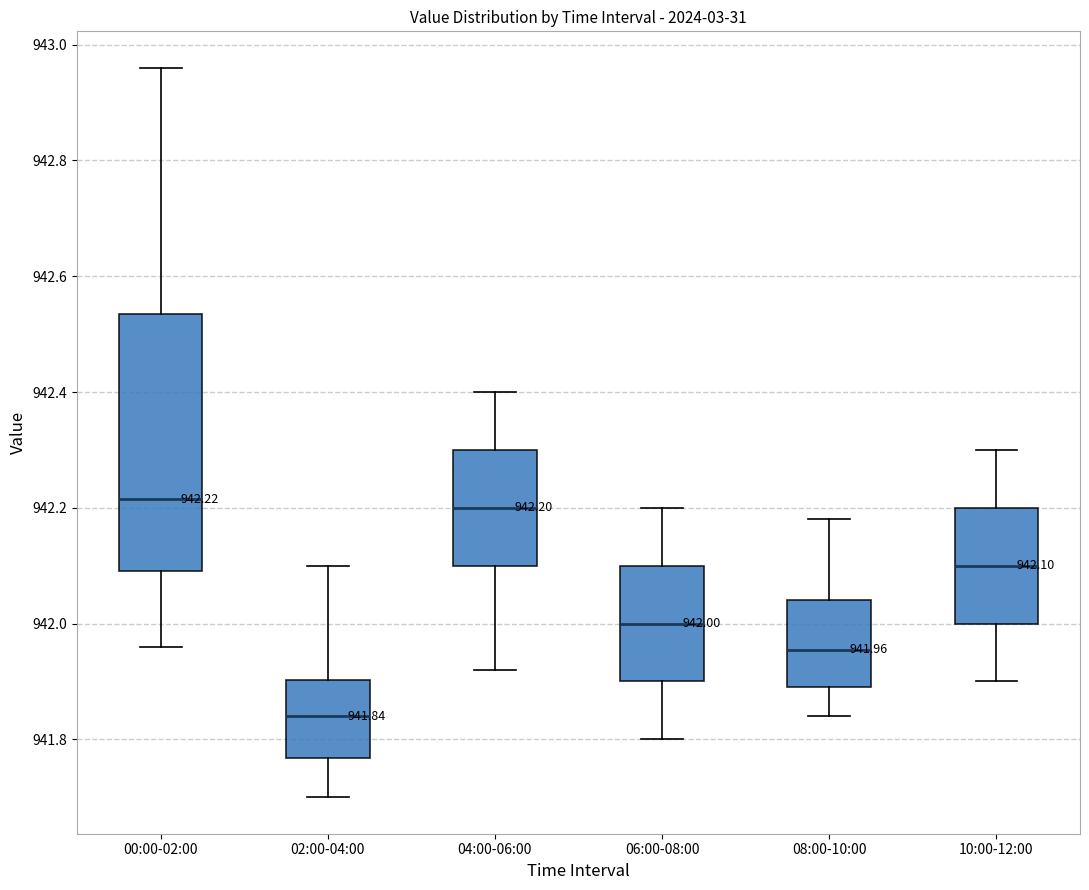

Which box is the tallest, from its lower edge to its upper edge?

00:00-02:00